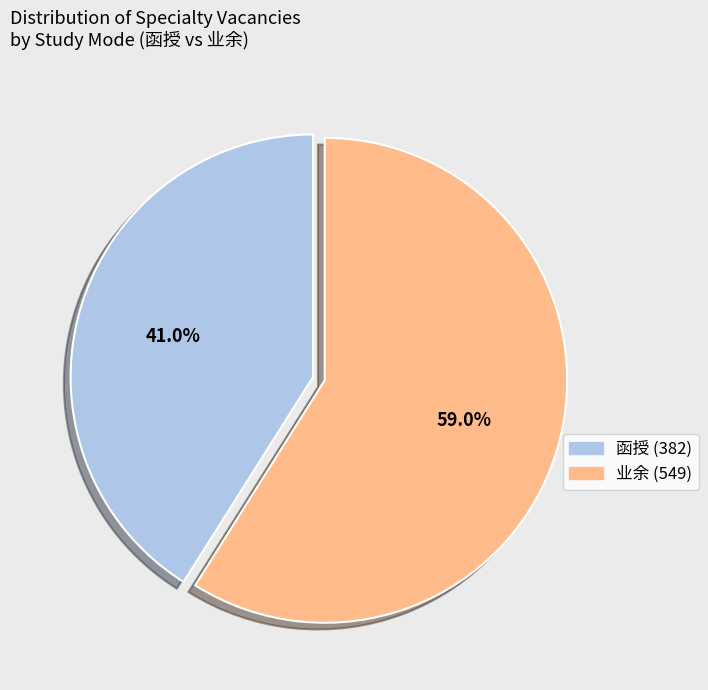

Do 业余 (549) and 函授 (382) together represent more than half of the pie?

Yes